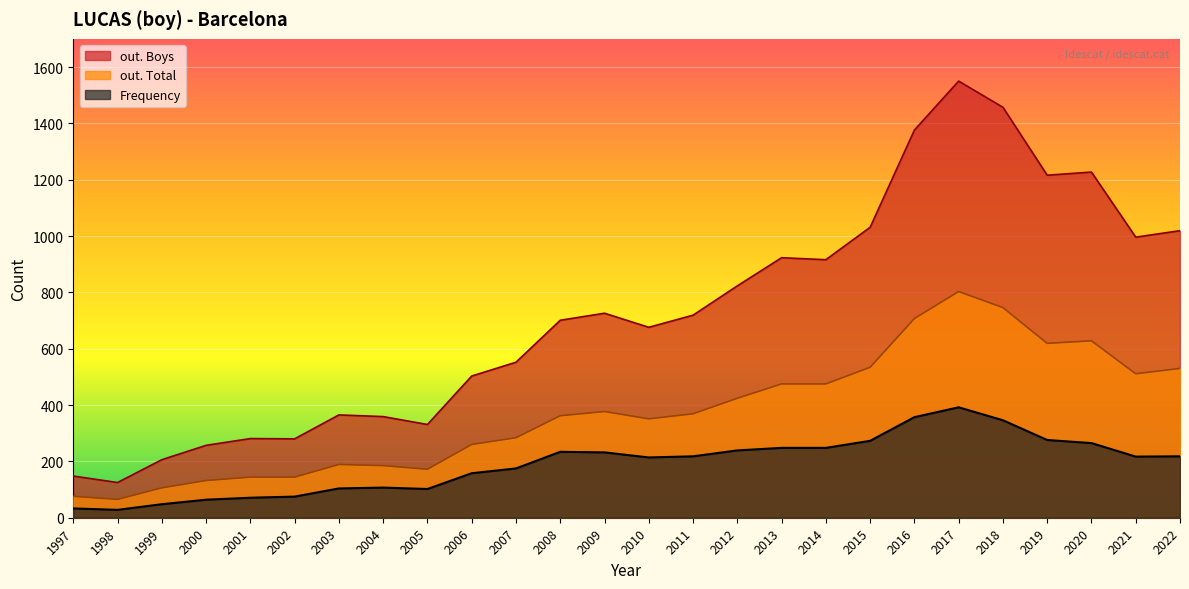

At which label does Frequency first exceed 218?

2008